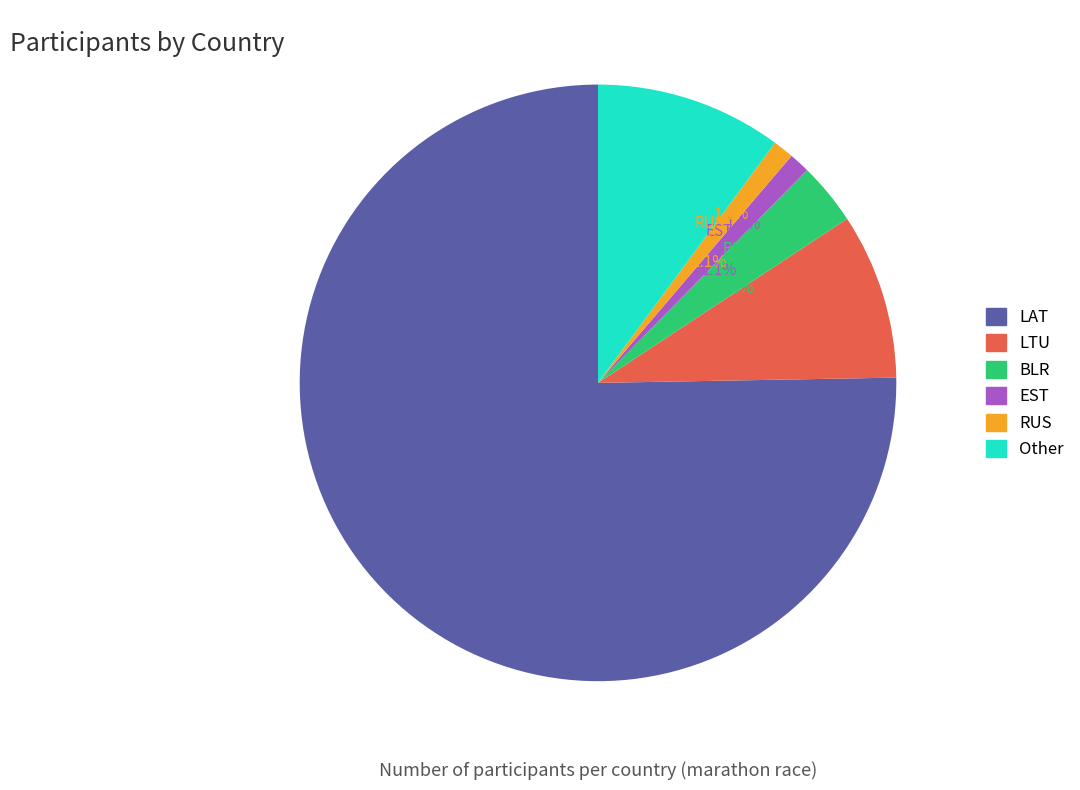

Is there a majority slice in this chart?

Yes